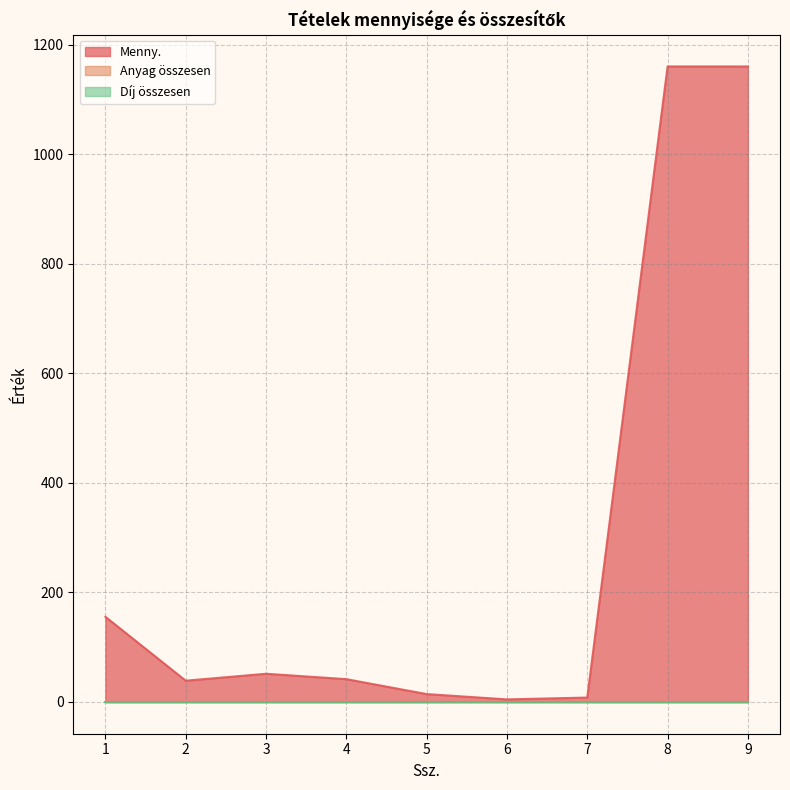

What is the total value across all series at 9?

1160.0